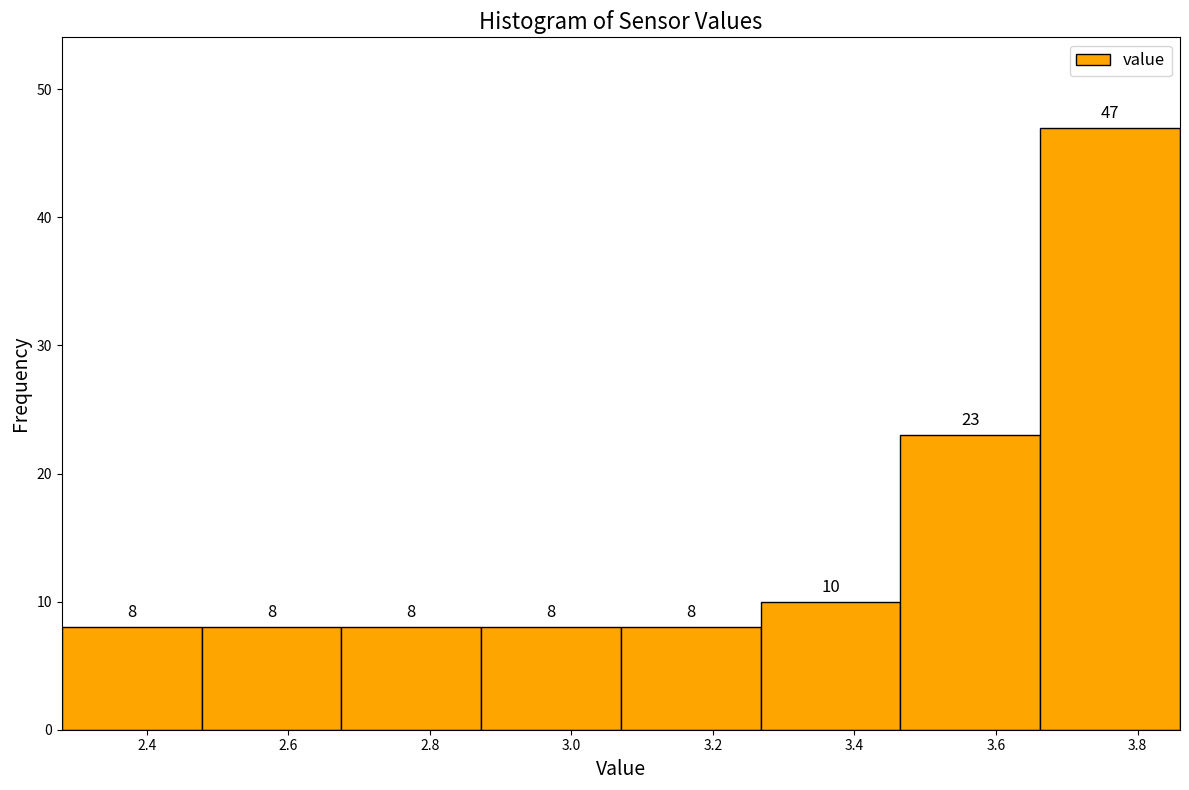

Reading left to right, transcribe this chart: for each bar, give the range it covers on the x-axis and its height. The bar edges are not printed on the chart, so give them approximately, as read against the axis.

2.28 to 2.48: 8
2.48 to 2.68: 8
2.68 to 2.88: 8
2.88 to 3.08: 8
3.08 to 3.26: 8
3.26 to 3.46: 10
3.46 to 3.66: 23
3.66 to 3.86: 47